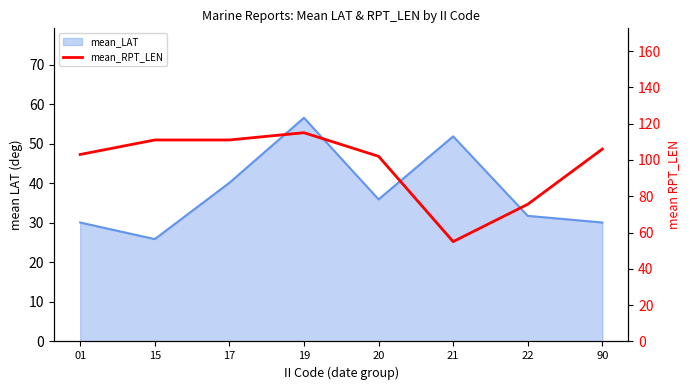

Does the chart have visible grid lines?

No